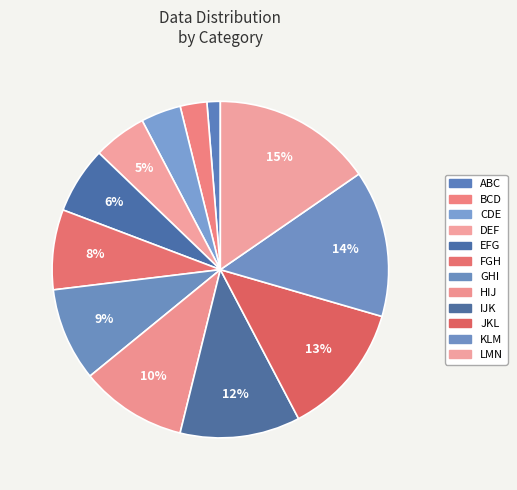

To the nearest percent, what is the average slice percentage?

8%